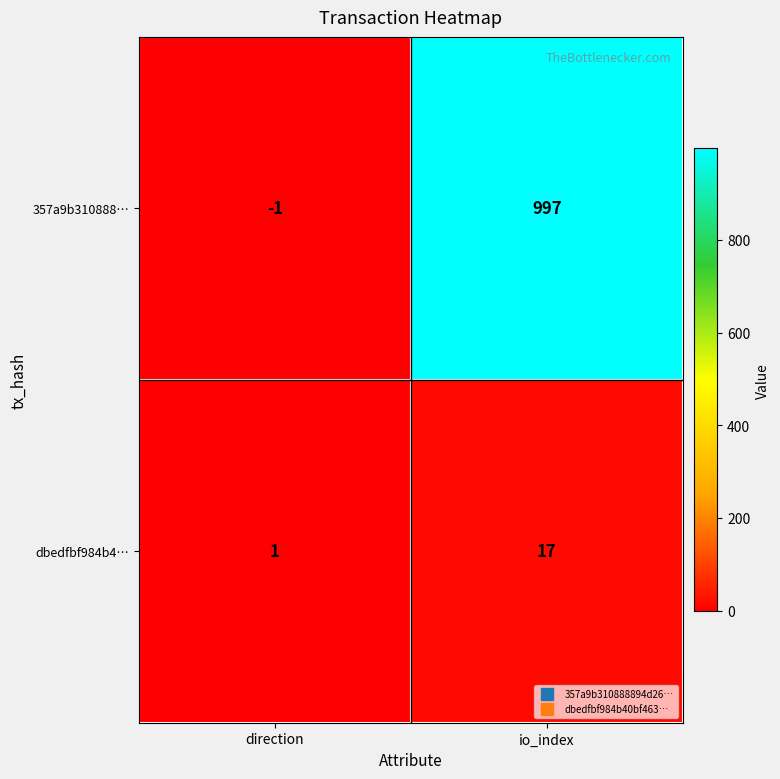

True or false: 357a9b310888… has a value of 305 at io_index.

False